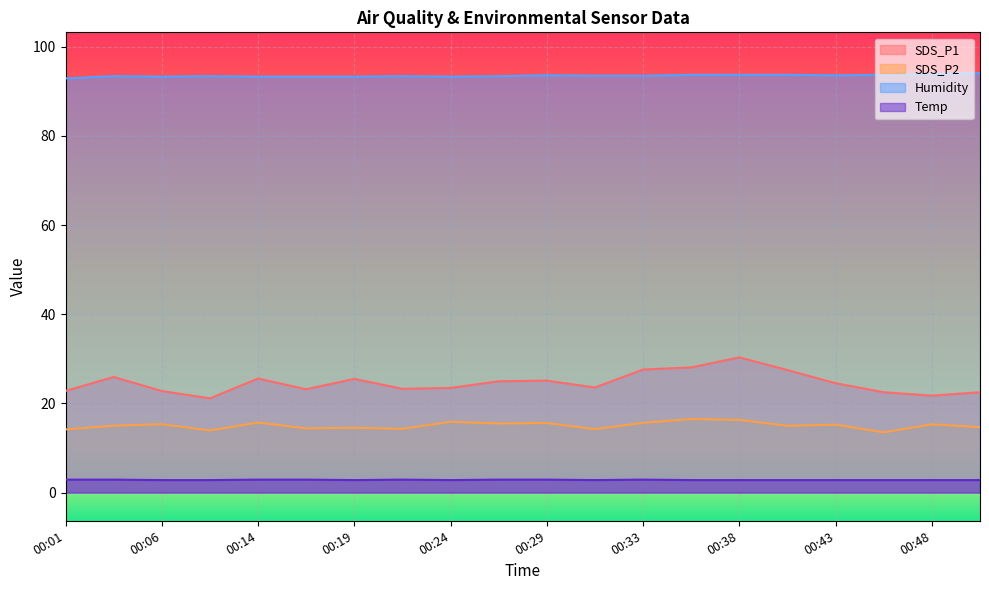

What are all the series names shown in the legend?

SDS_P1, SDS_P2, Humidity, Temp